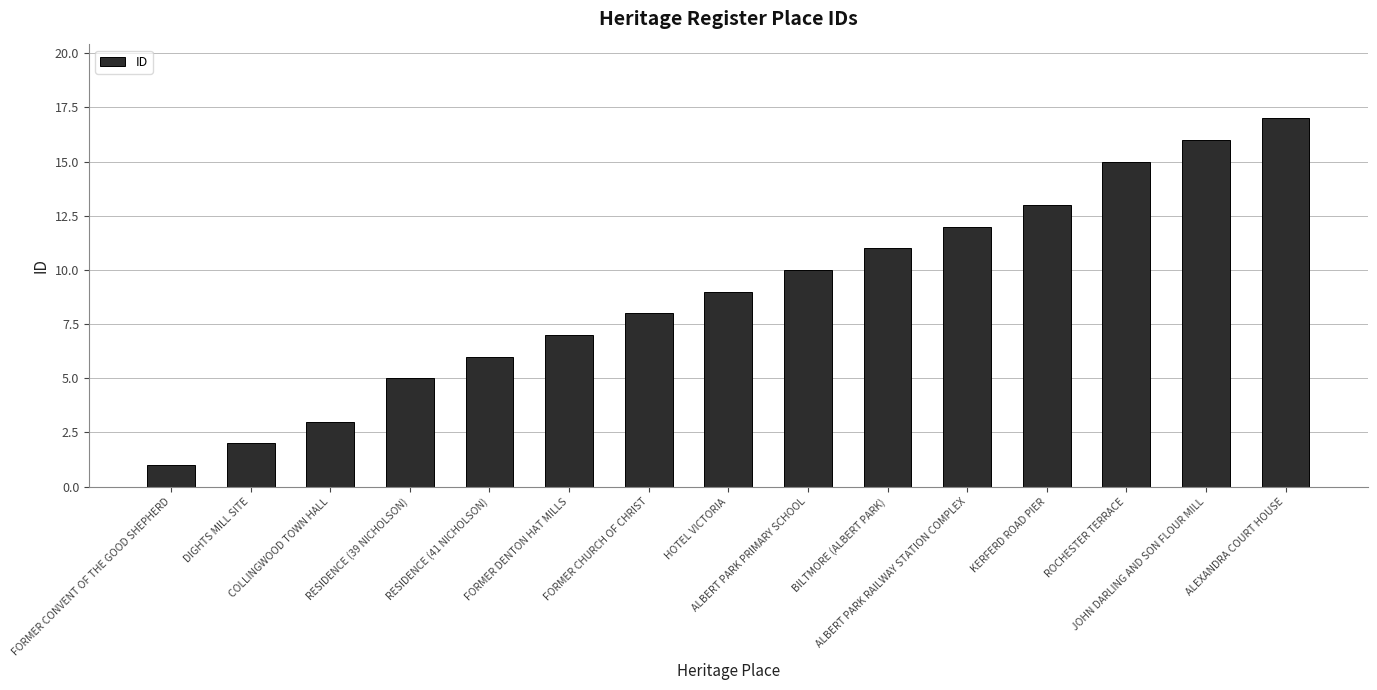

How many series are shown in this chart?

1